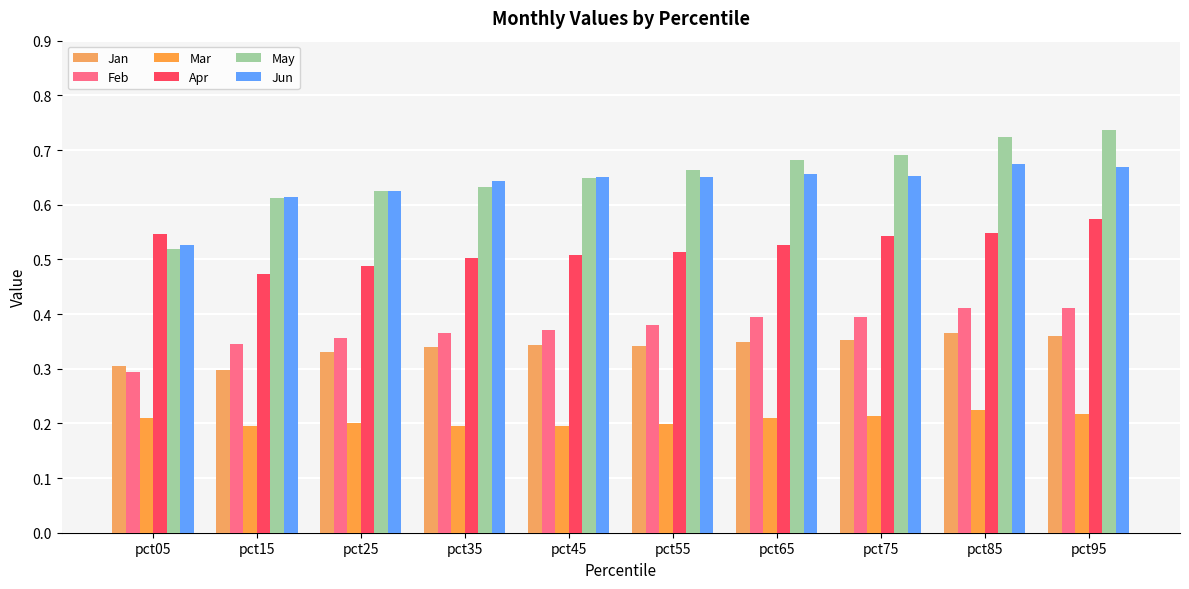

Reading left to right, list all the values displayed in this chart.

Jan: pct05=0.3	pct15=0.3	pct25=0.3	pct35=0.3	pct45=0.3	pct55=0.3	pct65=0.3	pct75=0.4	pct85=0.4	pct95=0.4
Feb: pct05=0.3	pct15=0.3	pct25=0.4	pct35=0.4	pct45=0.4	pct55=0.4	pct65=0.4	pct75=0.4	pct85=0.4	pct95=0.4
Mar: pct05=0.2	pct15=0.2	pct25=0.2	pct35=0.2	pct45=0.2	pct55=0.2	pct65=0.2	pct75=0.2	pct85=0.2	pct95=0.2
Apr: pct05=0.5	pct15=0.5	pct25=0.5	pct35=0.5	pct45=0.5	pct55=0.5	pct65=0.5	pct75=0.5	pct85=0.5	pct95=0.6
May: pct05=0.5	pct15=0.6	pct25=0.6	pct35=0.6	pct45=0.6	pct55=0.7	pct65=0.7	pct75=0.7	pct85=0.7	pct95=0.7
Jun: pct05=0.5	pct15=0.6	pct25=0.6	pct35=0.6	pct45=0.6	pct55=0.7	pct65=0.7	pct75=0.7	pct85=0.7	pct95=0.7